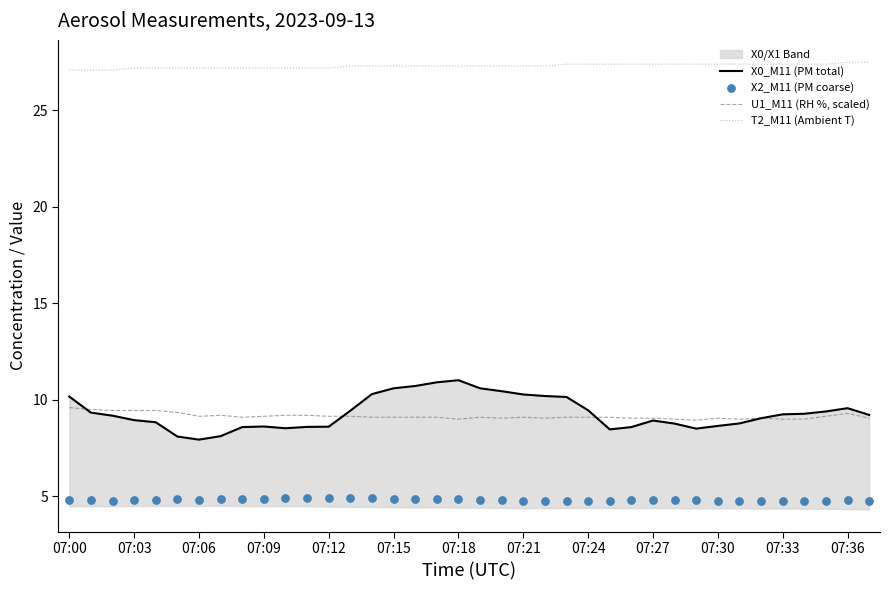

Which series reaches the minimum Y coordinate?

X2_M11 (PM coarse)